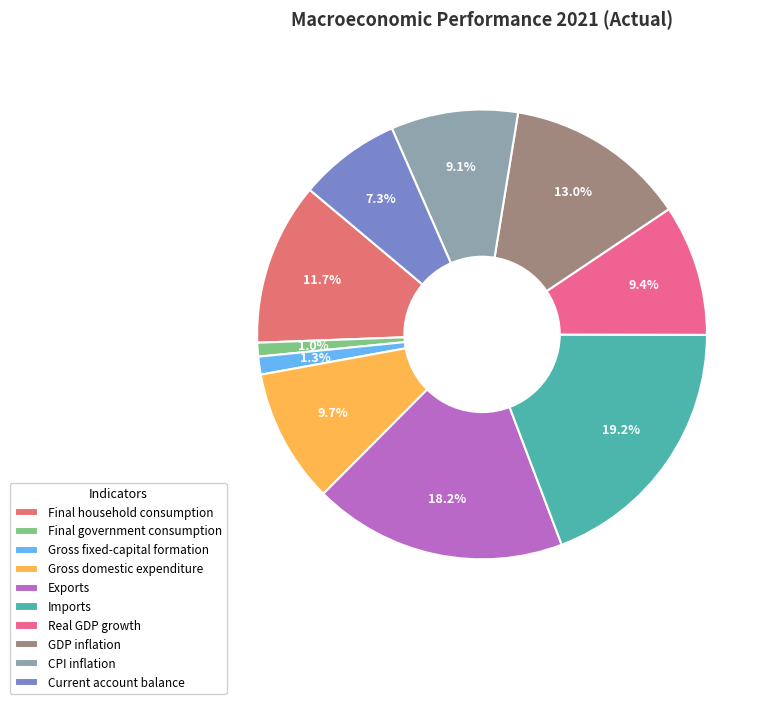

How much of the chart is everything except CPI inflation?

90.9%